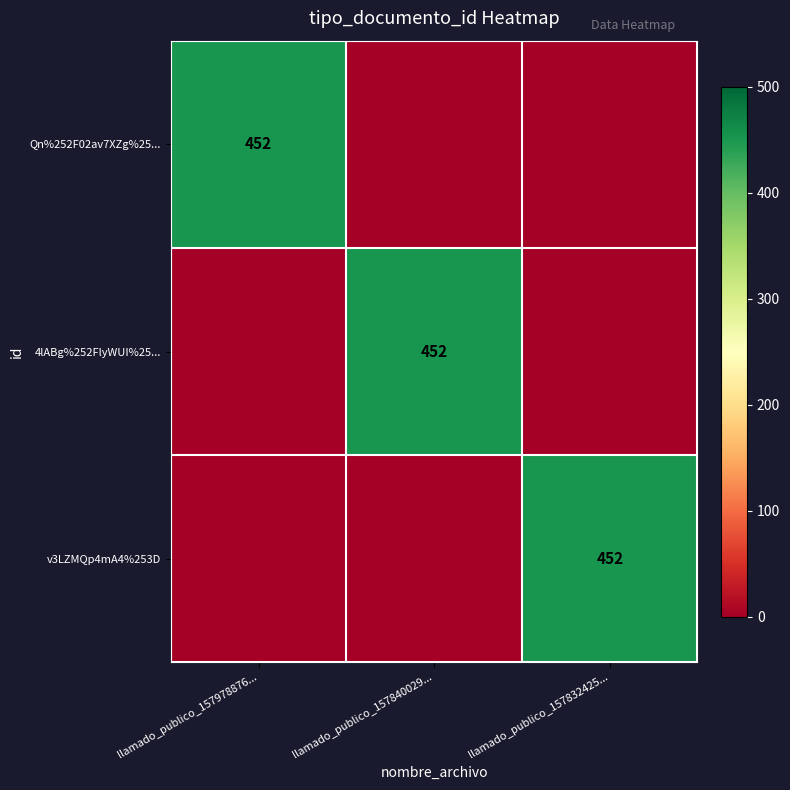

What is the spread (max minus min) of values at llamado_publico_157978876...?

452